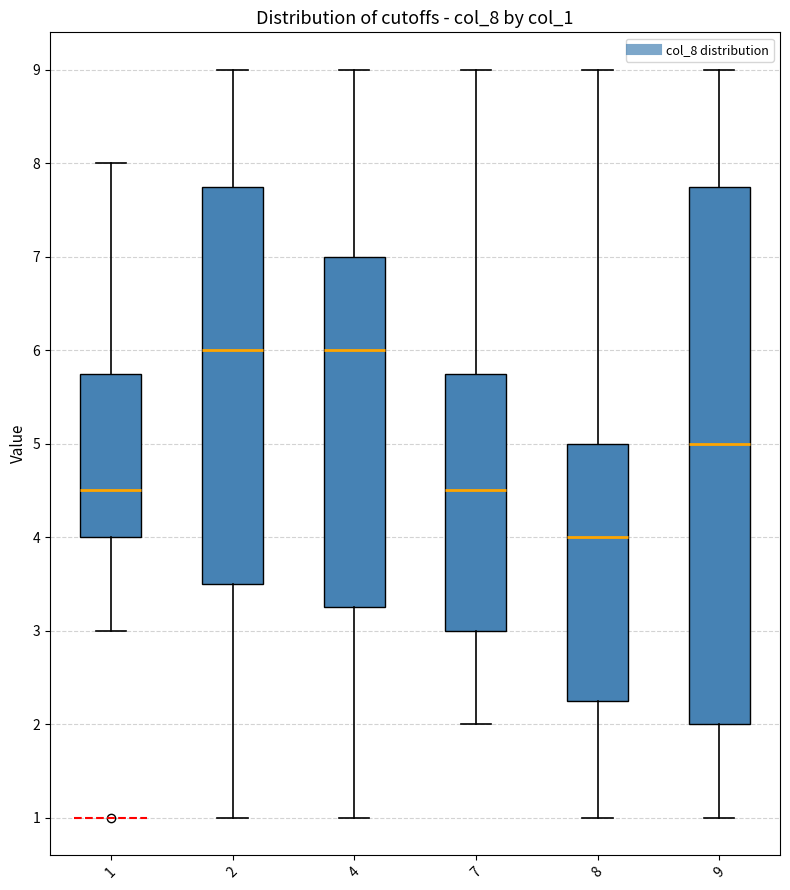

Reading left to right, transcribe this box plot: for each box, give where its median line is, the range the box spans, and where its two whiskers end, as read against the y-axis. The values are not printed on the chart, so give them approximately, as read against the axis.

1: median 4.5, box 4.0 to 5.8, whiskers 3.0 to 8.0
2: median 6.0, box 3.5 to 7.8, whiskers 1.0 to 9.0
4: median 6.0, box 3.3 to 7.0, whiskers 1.0 to 9.0
7: median 4.5, box 3.0 to 5.8, whiskers 2.0 to 9.0
8: median 4.0, box 2.3 to 5.0, whiskers 1.0 to 9.0
9: median 5.0, box 2.0 to 7.8, whiskers 1.0 to 9.0